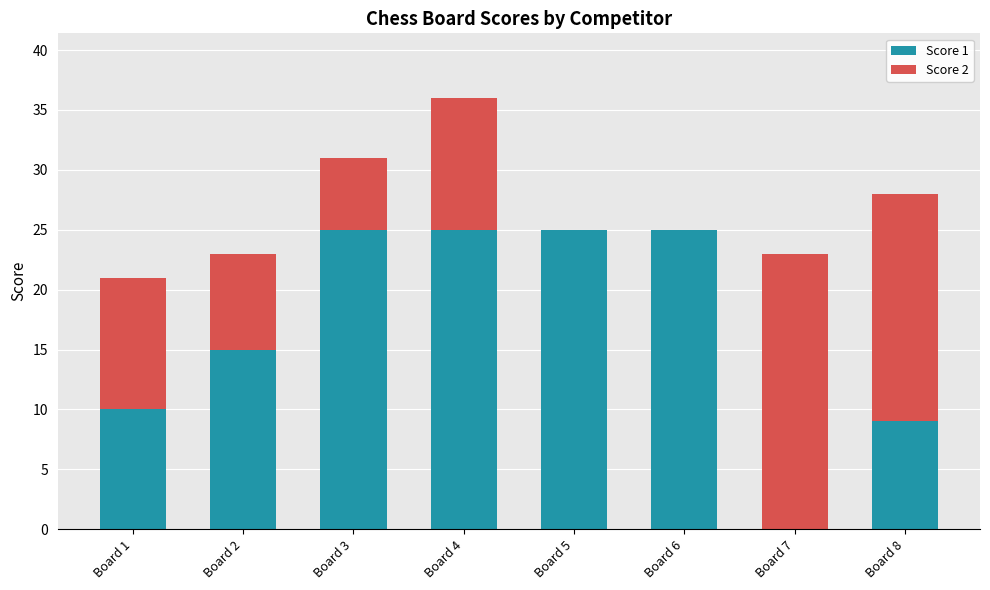

Are the bars horizontal?

No